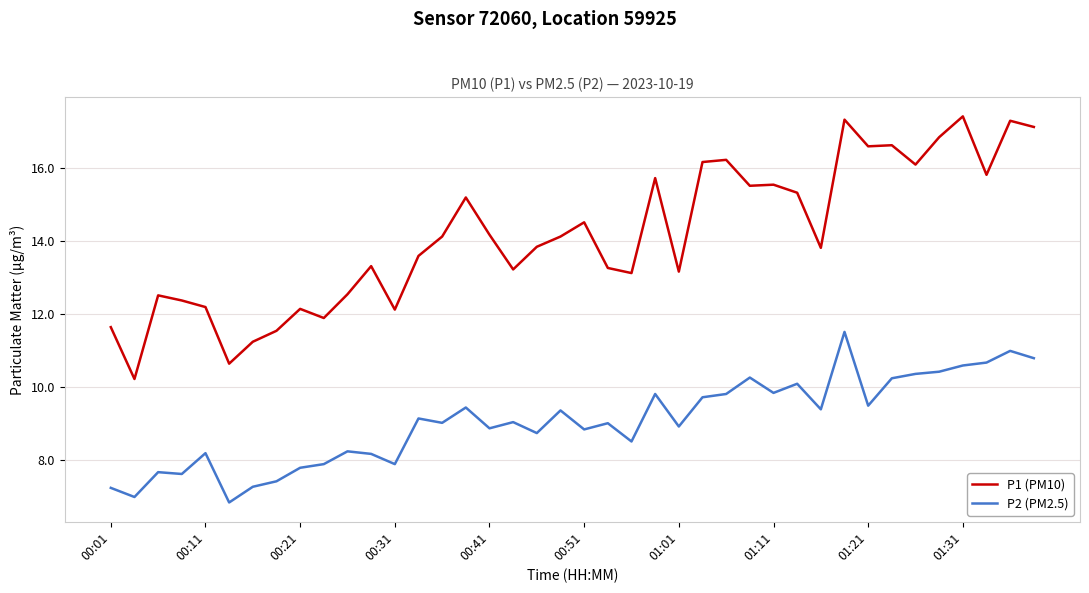

Which series has the largest range (max minus min)?

P1 (PM10)